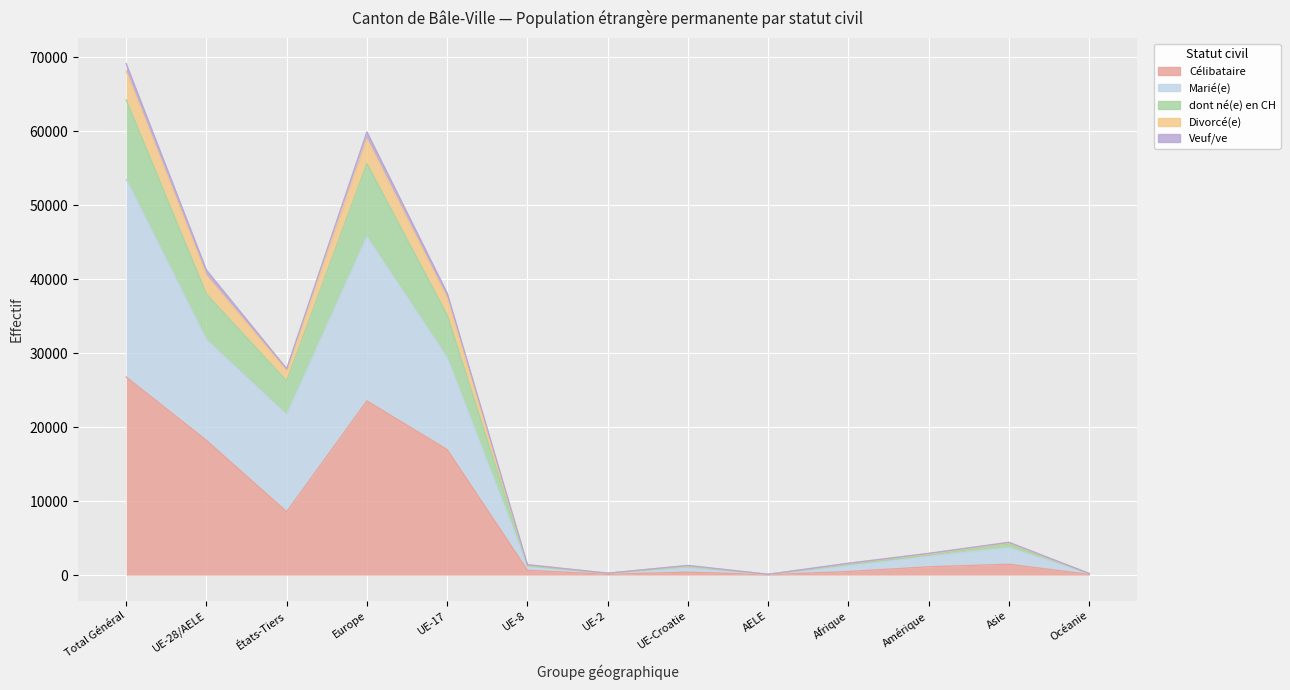

How many series are shown in this chart?

5